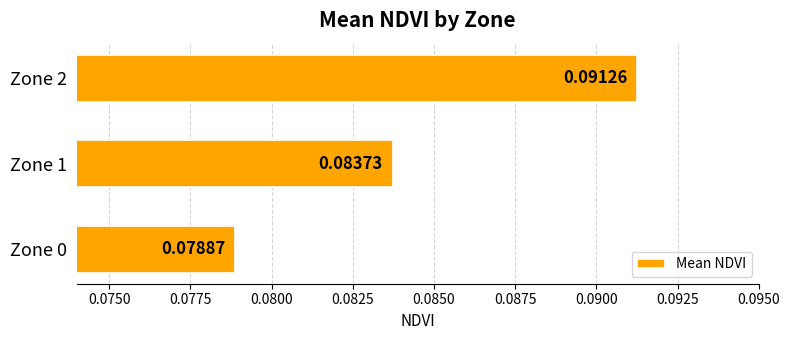

At which label is the value closest to 0?

Zone 0